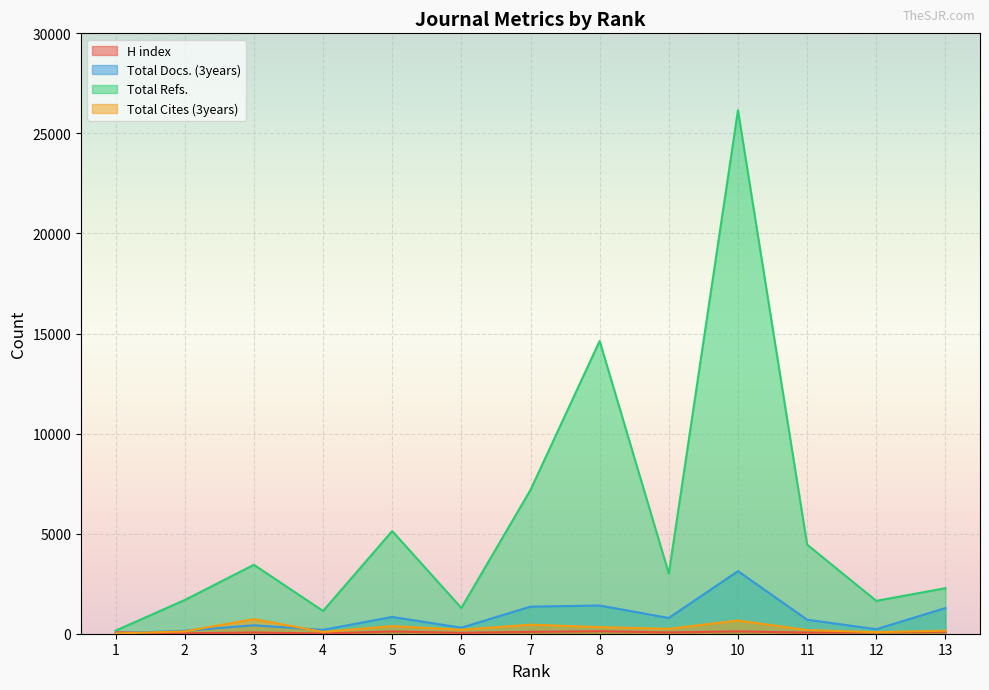

After their last crossing, which series has the higher values: Total Docs. (3years) or Total Cites (3years)?

Total Docs. (3years)